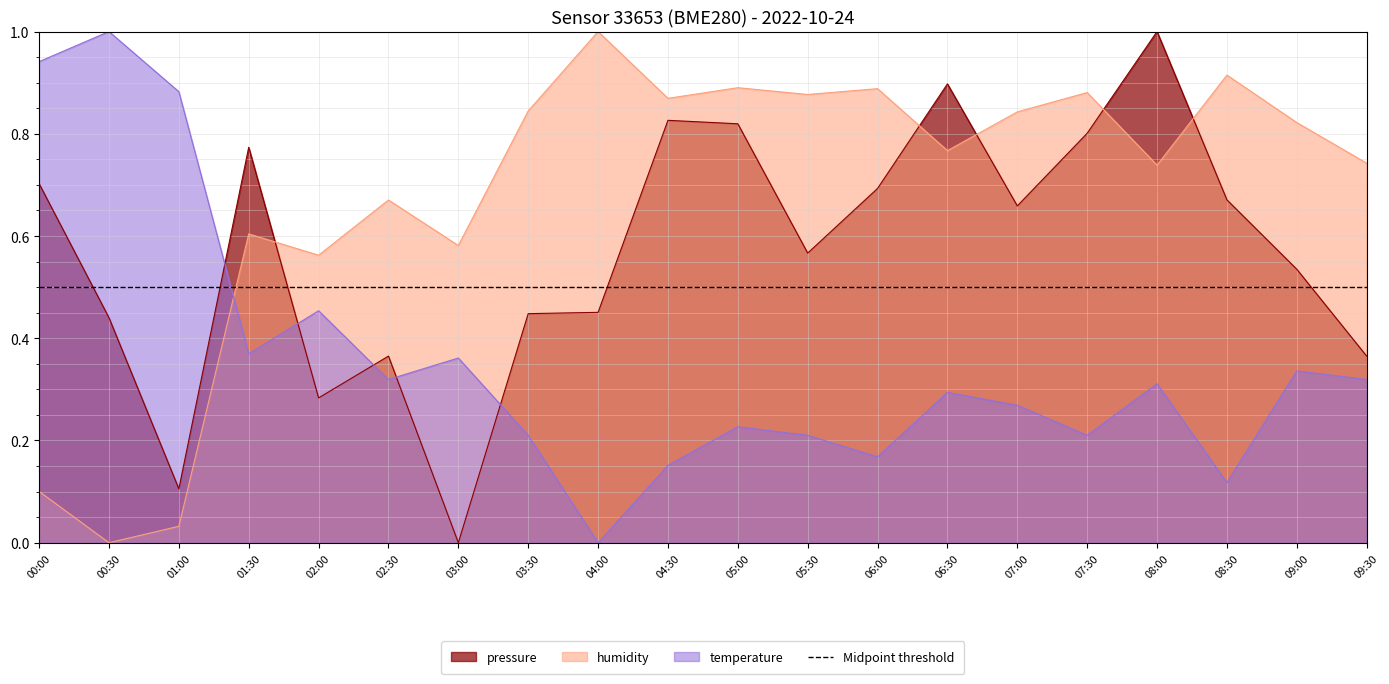

Between 04:00 and 07:00, which series saw the biggest shift?

temperature